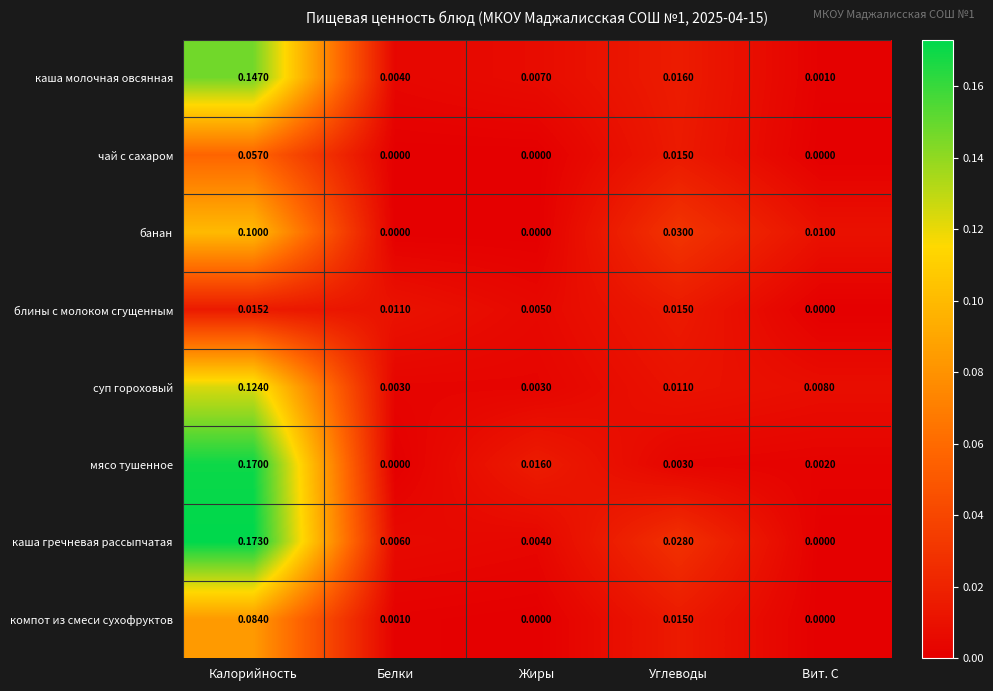

At which category does the chart reach its peak across all series?

Калорийность